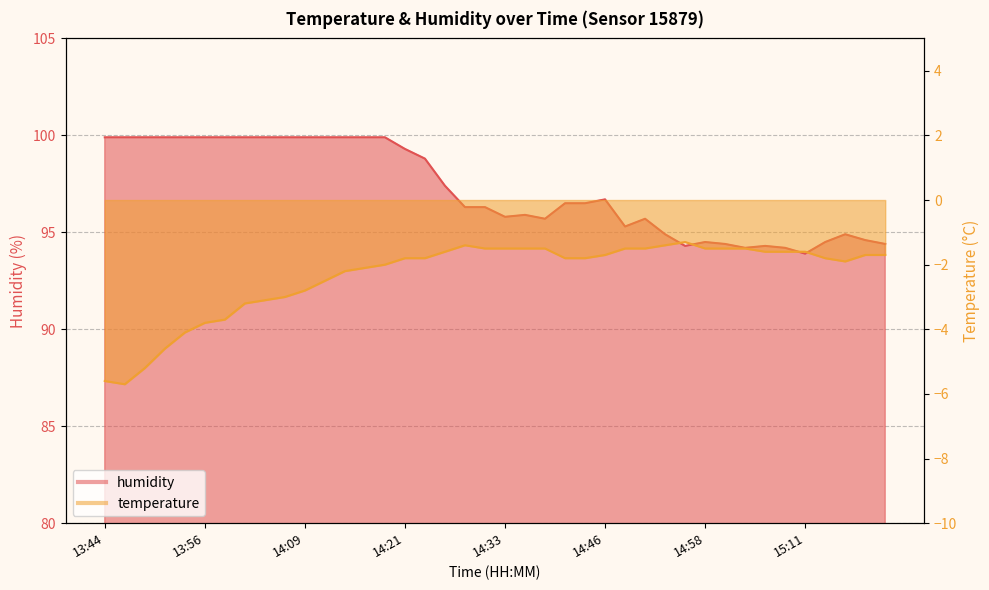

How many series are shown in this chart?

2